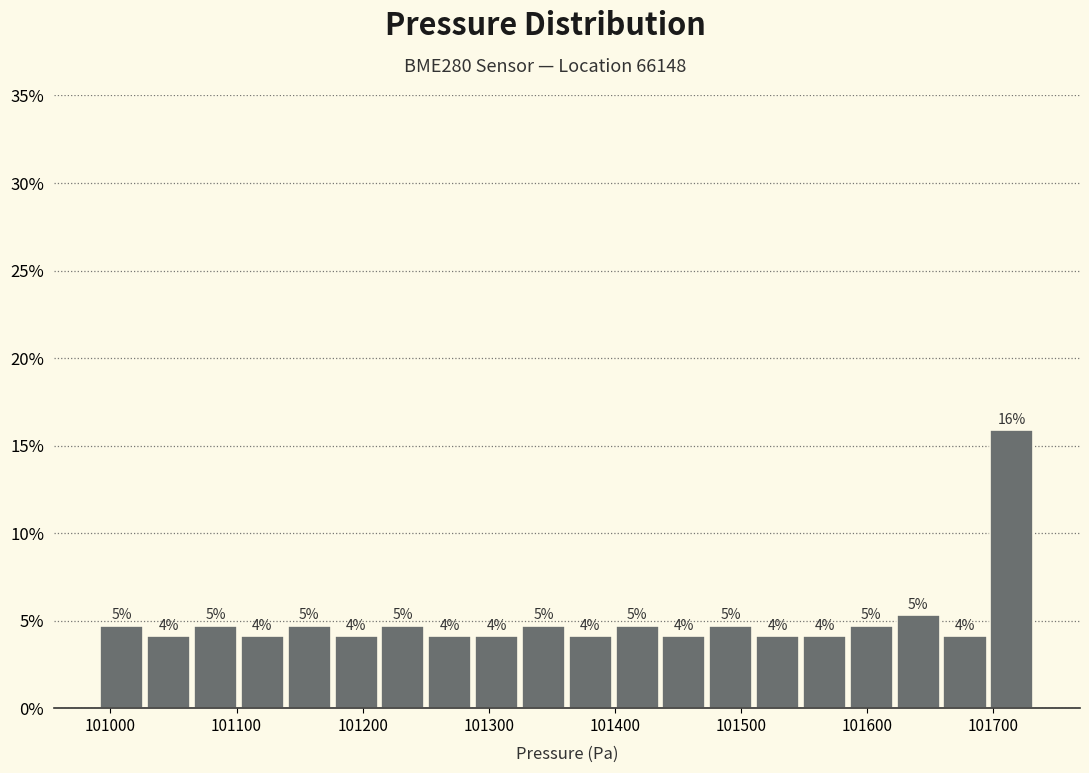

Around what value on the x-axis is the tallest bar? Give the approximate position of its centre, as read against the axis.

101710